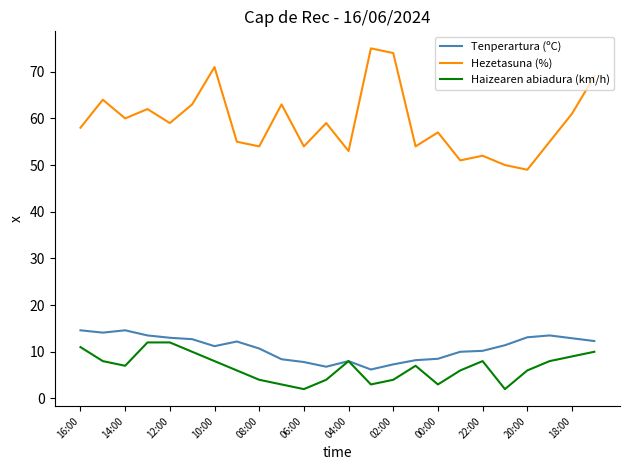

True or false: Tenperartura (ºC) and Hezetasuna (%) cross at least once.

False